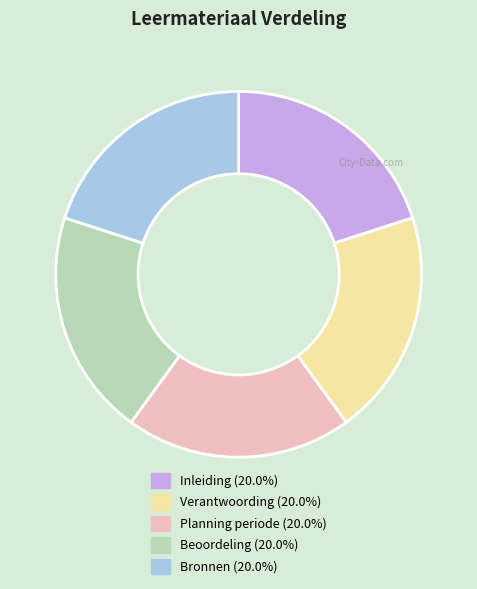

Does Verantwoording account for over 50% of the chart?

No